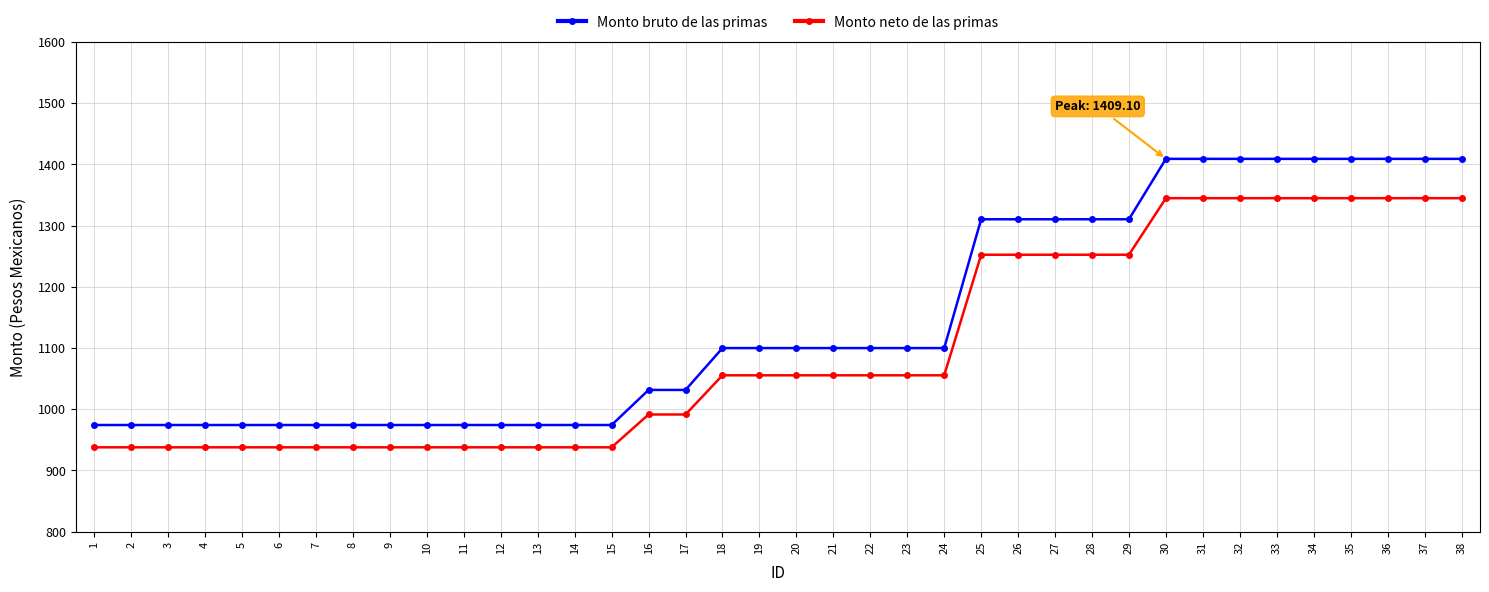

At which label does Monto bruto de las primas first exceed 1099?

18